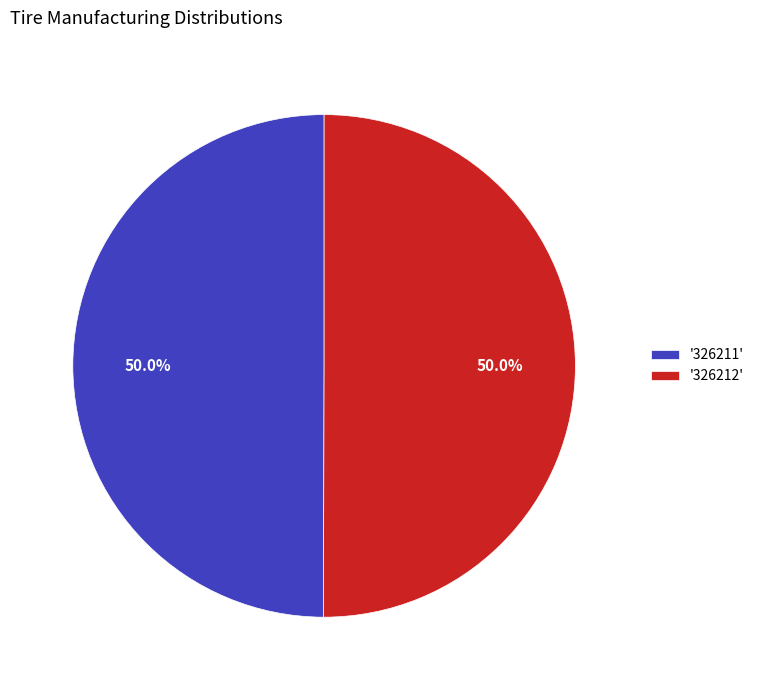

Approximately how many times larger is the value at '326212' compared to '326211'?

1.0